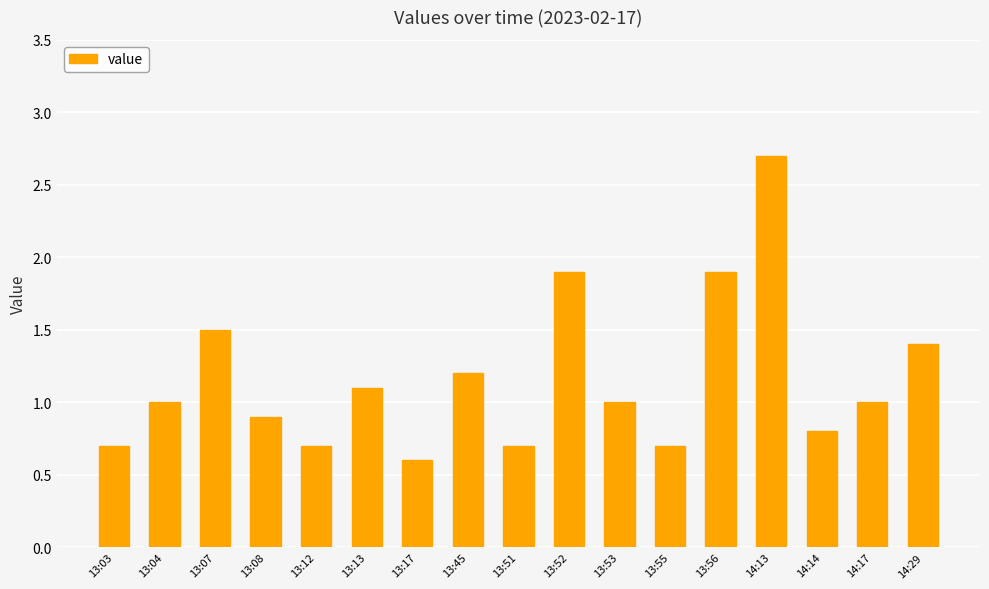

What is the value of the 16th bar from the left?

1.0